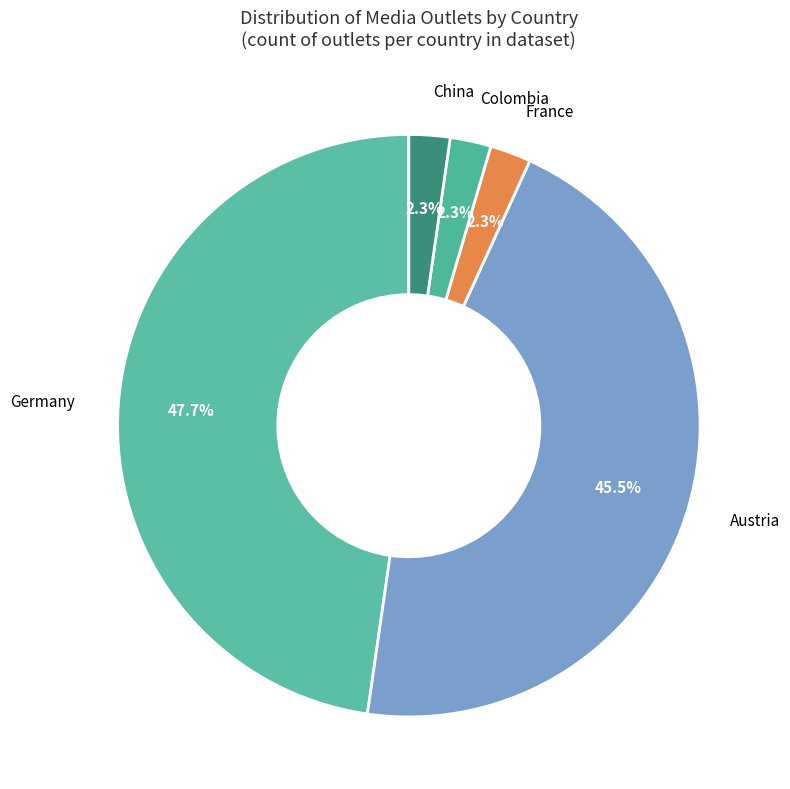

Is there any slice that represents more than half of the pie?

No